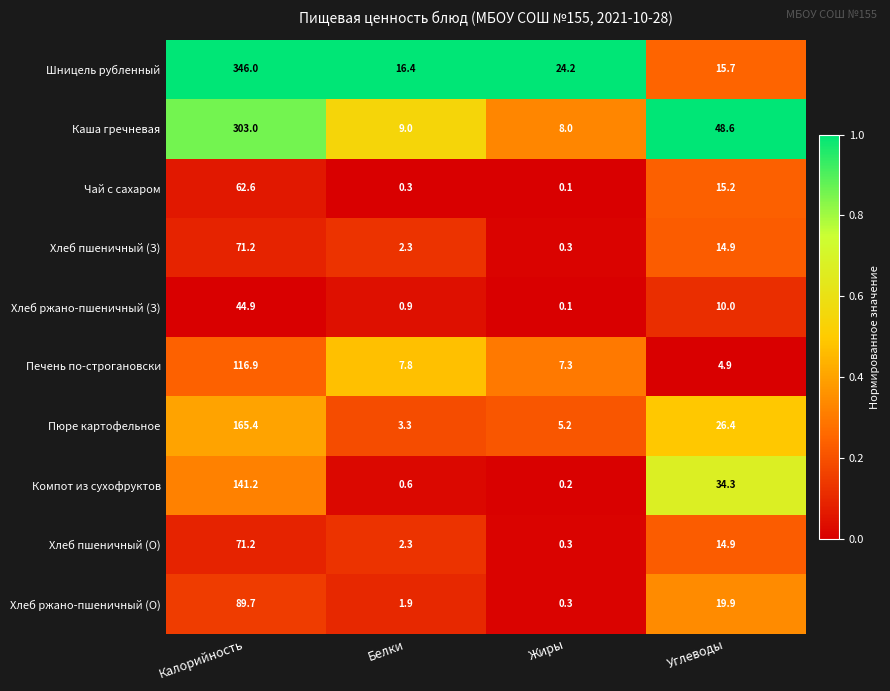

At how many categories does at least one series exceed 0?

4